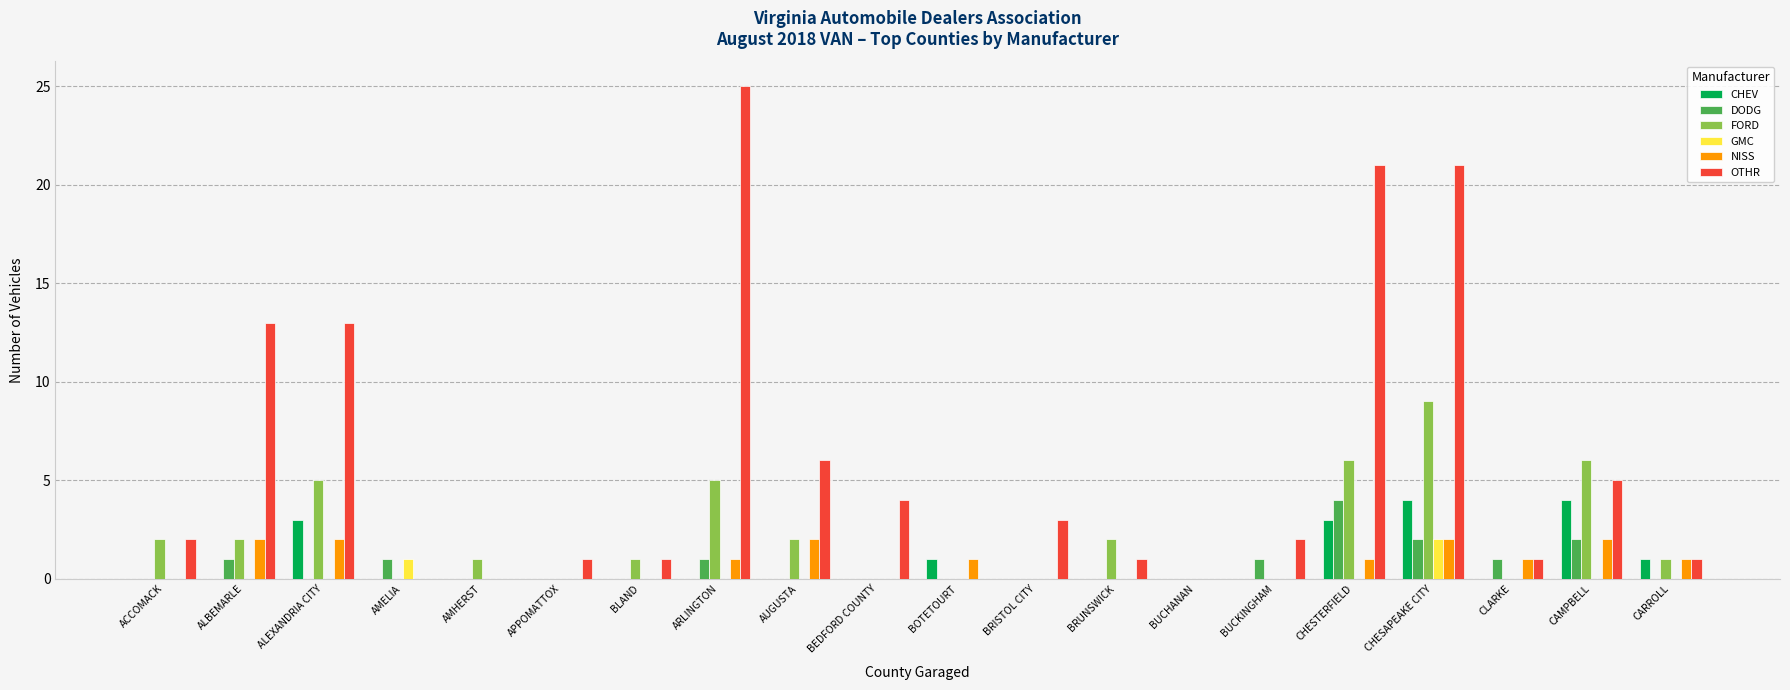

What are all the series names shown in the legend?

CHEV, DODG, FORD, GMC, NISS, OTHR